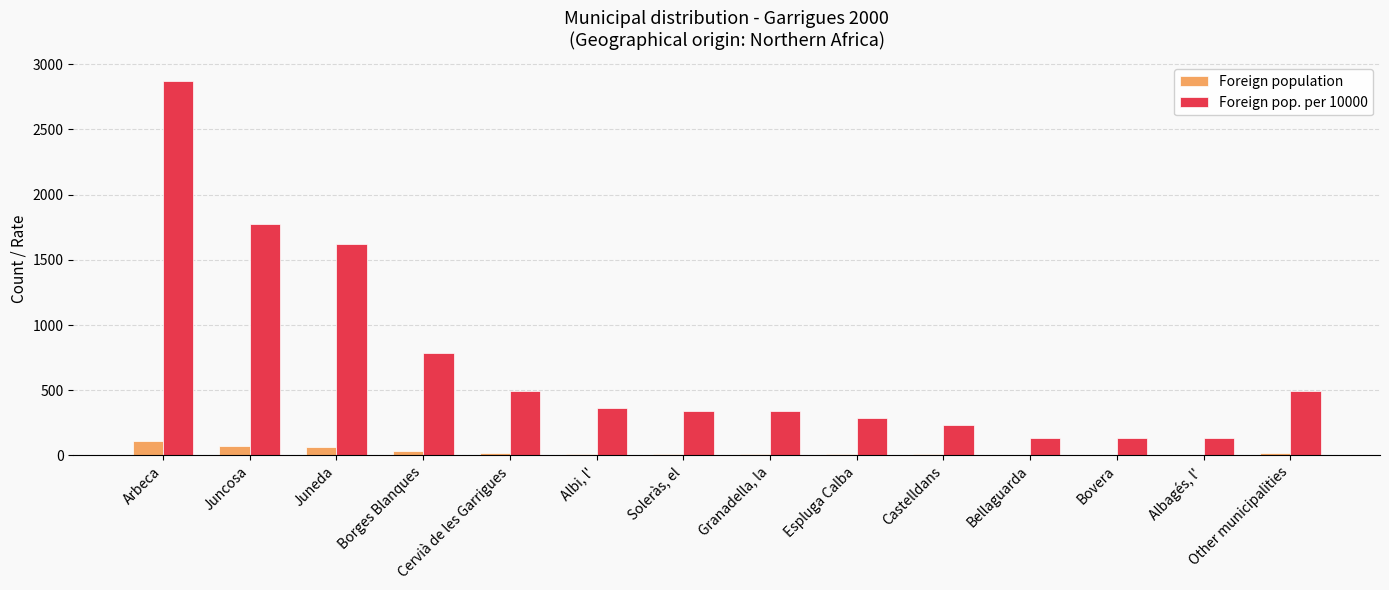

The value of Foreign pop. per 10000 at Juncosa is 665. True or false?

False